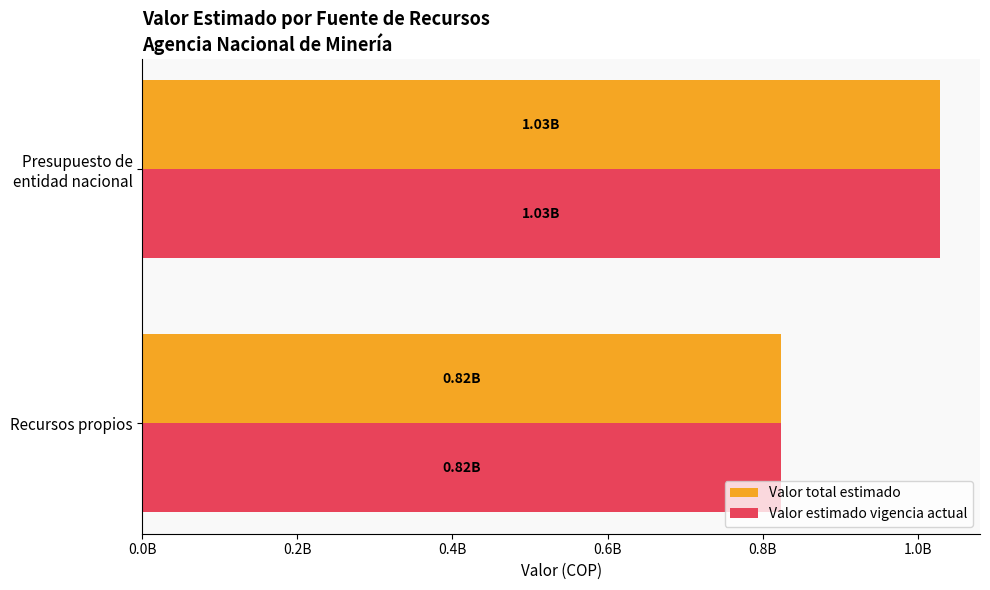

What are all the series names shown in the legend?

Valor total estimado, Valor estimado vigencia actual